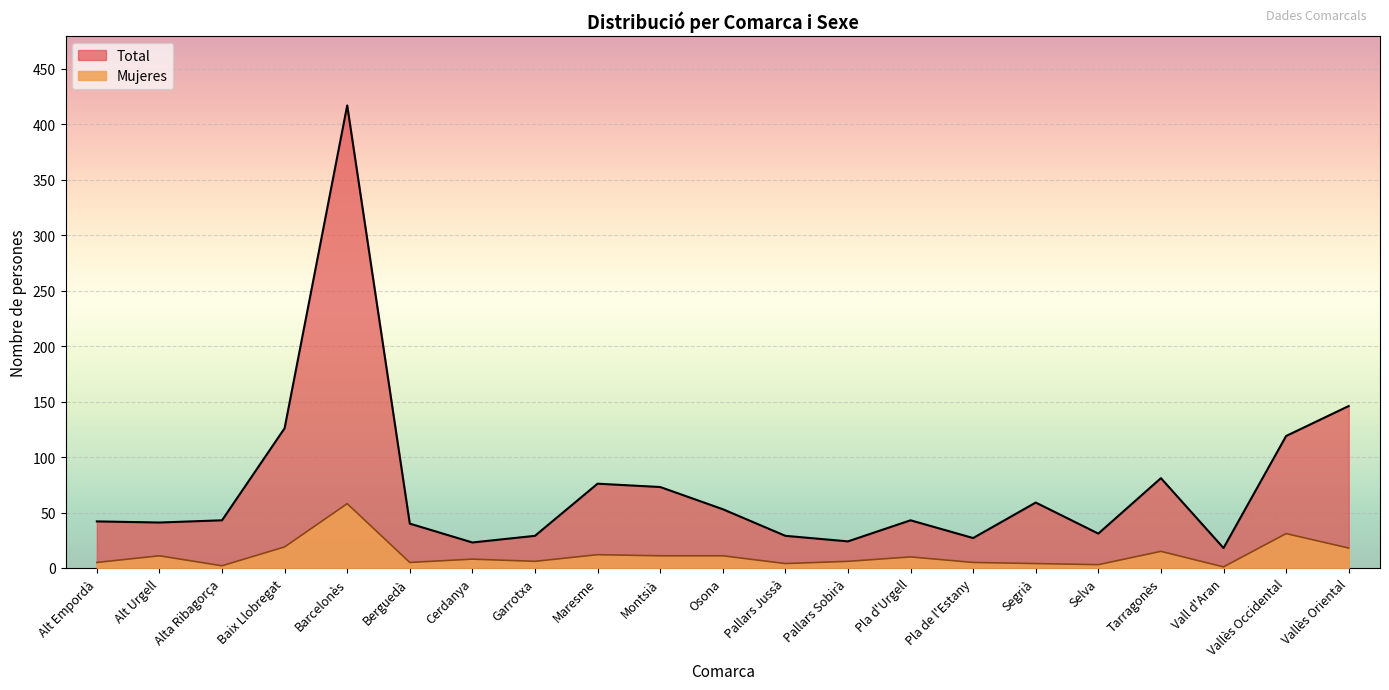

List the labels in order of Mujeres value, largest first.

Barcelonès, Vallès Occidental, Baix Llobregat, Vallès Oriental, Tarragonès, Maresme, Alt Urgell, Montsià, Osona, Pla d'Urgell, Cerdanya, Garrotxa, Pallars Sobirà, Alt Empordà, Berguedà, Pla de l'Estany, Pallars Jussà, Segrià, Selva, Alta Ribagorça, Vall d'Aran